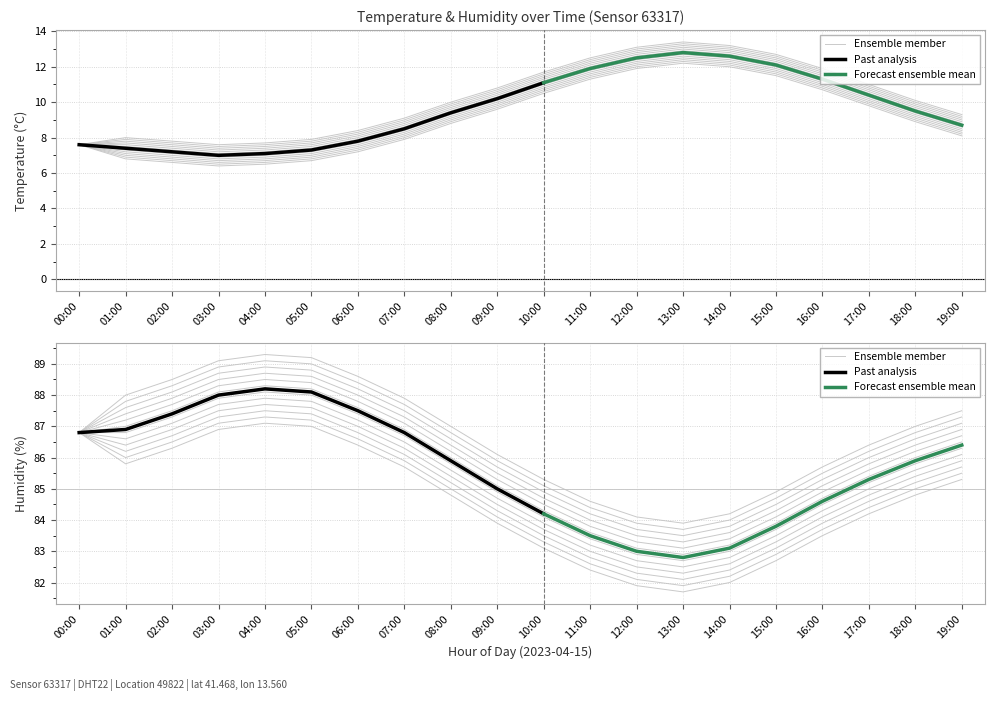

What is the difference between the temperature values at 05:00 and 14:00?

5.3